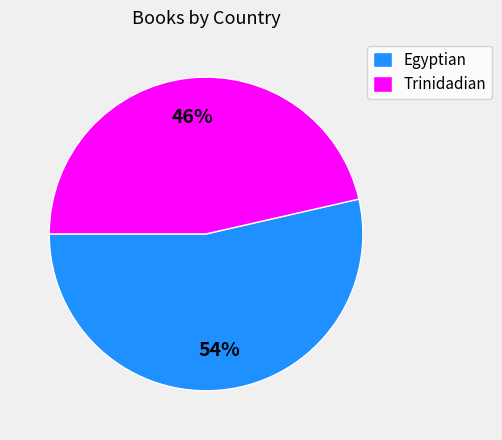

Is Egyptian the majority of the pie?

Yes